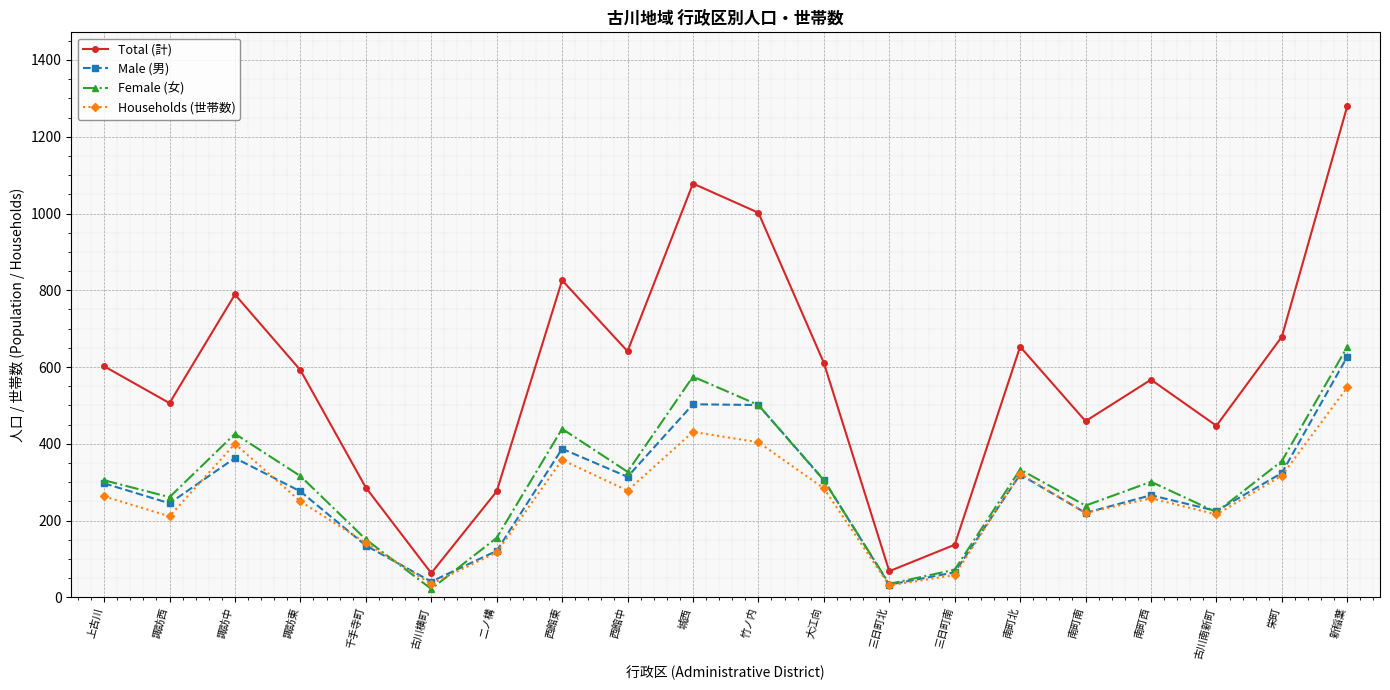

What is the difference between the highest and lowest values at 諏訪東?

342